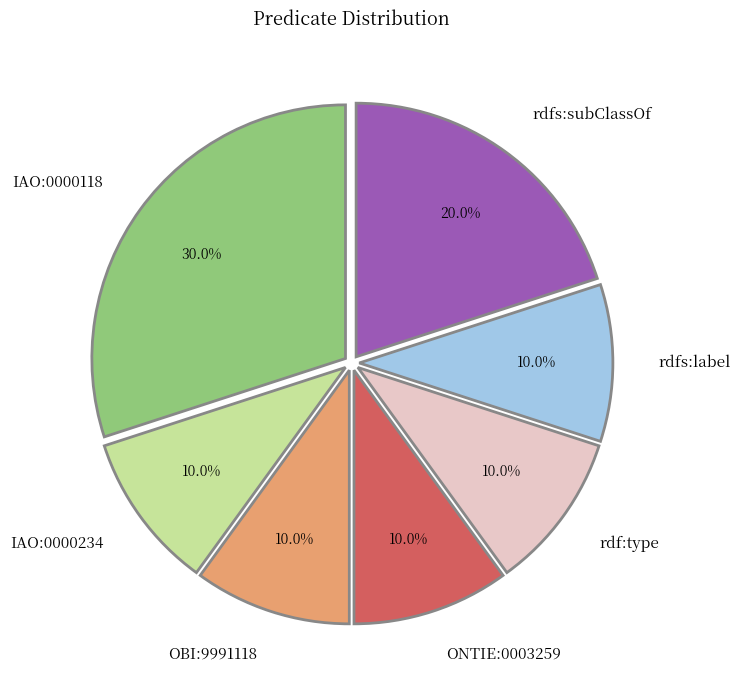

The rdf:type slice represents 10% of the pie. True or false?

True